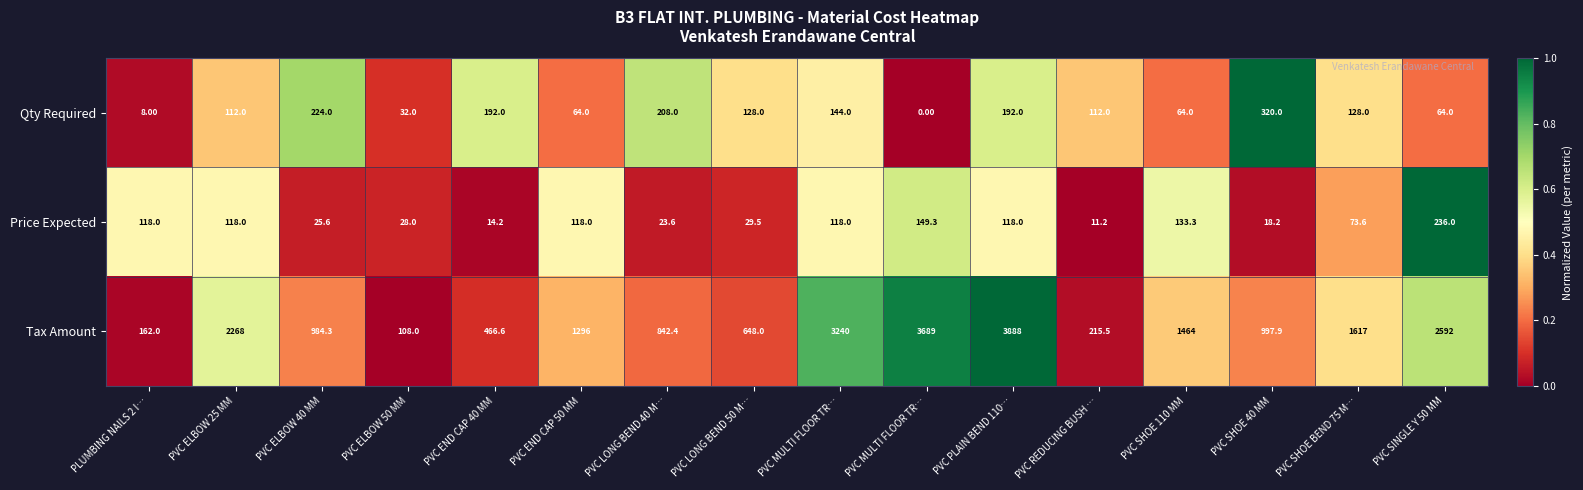

What is the total value across all series at PVC MULTI FLOOR TR…?

1.8